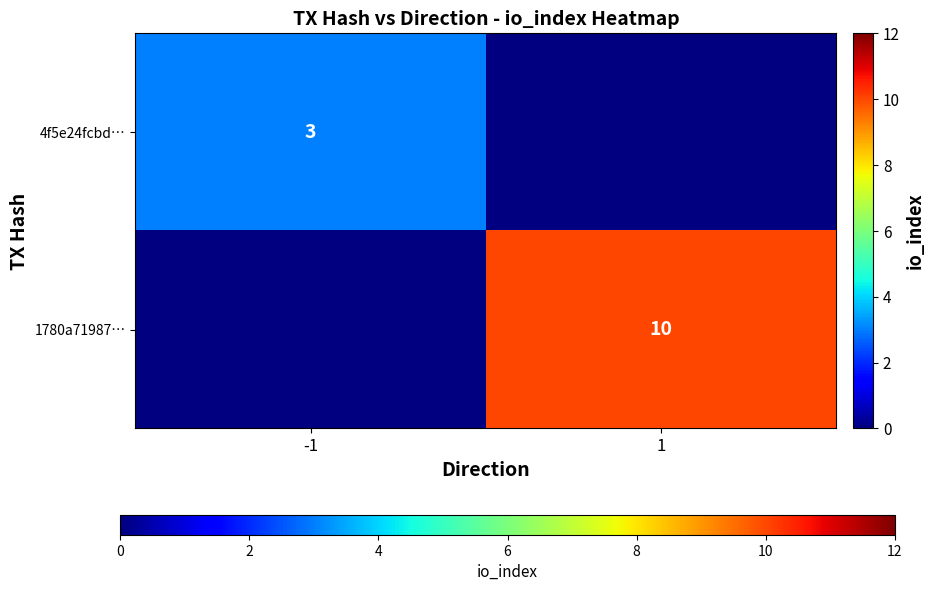

The value of 1780a71987… at 1 is 18.0. True or false?

False